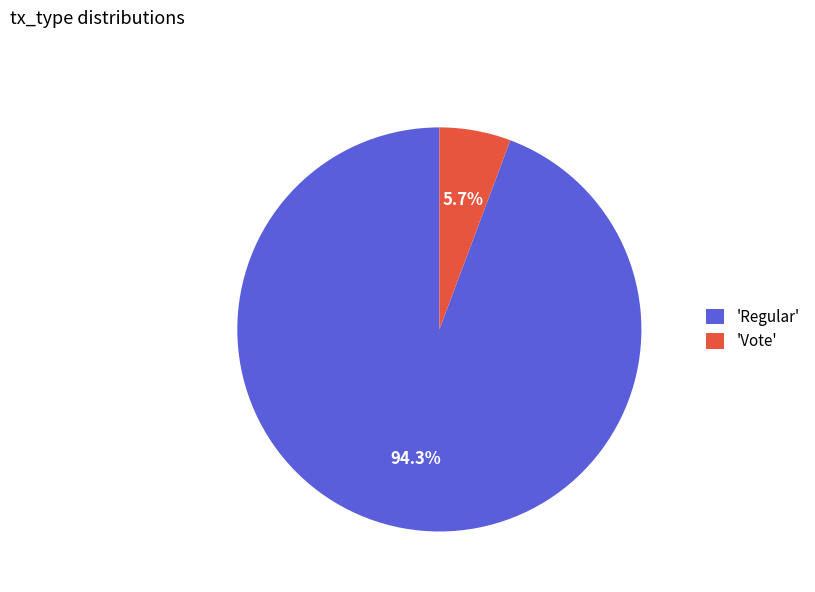

Which slice represents more than half of the pie?

'Regular'